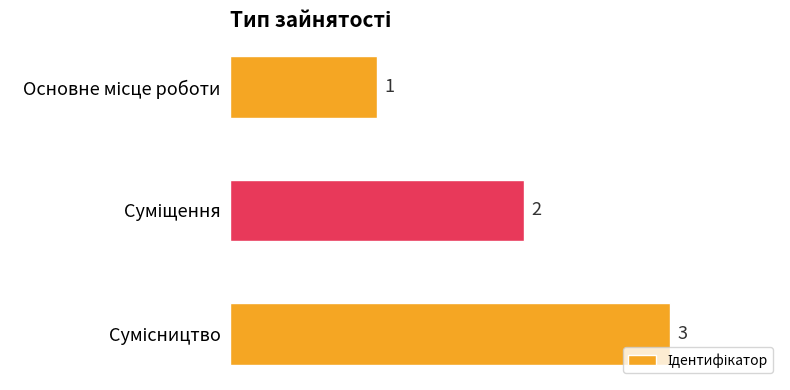

What is the sum of all values?

6